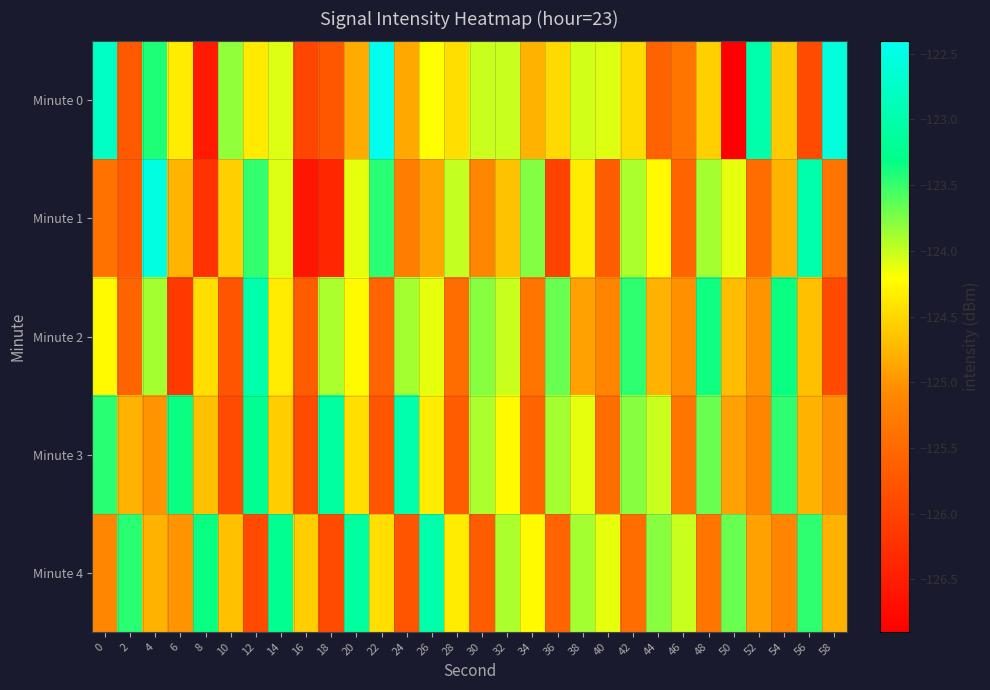

Reading left to right, what are all the values shown in this chart?

Minute 0: 0=-122.8	2=-125.7	4=-123.4	6=-124.3	8=-126.5	10=-123.8	12=-124.4	14=-124.1	16=-126.0	18=-125.7	20=-124.8	22=-122.4	24=-124.9	26=-124.2	28=-124.4	30=-124.0	32=-124.0	34=-124.8	36=-124.5	38=-124.0	40=-124.1	42=-124.5	44=-125.6	46=-125.3	48=-124.6	50=-126.9	52=-123.0	54=-124.6	56=-125.9	58=-122.6
Minute 1: 0=-125.4	2=-125.7	4=-122.5	6=-124.8	8=-126.2	10=-124.6	12=-123.5	14=-124.1	16=-126.6	18=-126.4	20=-124.1	22=-123.5	24=-125.2	26=-124.9	28=-124.0	30=-125.1	32=-124.7	34=-123.8	36=-126.0	38=-124.3	40=-125.7	42=-123.9	44=-124.2	46=-125.6	48=-123.9	50=-124.1	52=-125.5	54=-124.8	56=-123.0	58=-125.3
Minute 2: 0=-124.2	2=-125.6	4=-123.9	6=-126.1	8=-124.5	10=-125.8	12=-123.0	14=-124.3	16=-125.7	18=-123.9	20=-124.2	22=-125.6	24=-123.9	26=-124.1	28=-125.5	30=-123.8	32=-124.0	34=-125.3	36=-123.7	38=-124.9	40=-125.1	42=-123.5	44=-124.8	46=-125.0	48=-123.4	50=-124.7	52=-125.0	54=-123.3	56=-124.7	58=-125.9
Minute 3: 0=-123.5	2=-124.8	4=-125.0	6=-123.3	8=-124.7	10=-125.9	12=-123.2	14=-124.6	16=-125.9	18=-123.1	20=-124.5	22=-125.8	24=-123.0	26=-124.3	28=-125.7	30=-123.9	32=-124.2	34=-125.6	36=-123.9	38=-124.1	40=-125.5	42=-123.8	44=-124.0	46=-125.3	48=-123.7	50=-124.9	52=-125.1	54=-123.5	56=-124.8	58=-125.0
Minute 4: 0=-125.1	2=-123.5	4=-124.8	6=-125.0	8=-123.3	10=-124.7	12=-125.9	14=-123.2	16=-124.6	18=-125.9	20=-123.1	22=-124.5	24=-125.8	26=-123.0	28=-124.3	30=-125.7	32=-123.9	34=-124.2	36=-125.6	38=-123.9	40=-124.1	42=-125.5	44=-123.8	46=-124.0	48=-125.3	50=-123.7	52=-124.9	54=-125.1	56=-123.5	58=-124.8